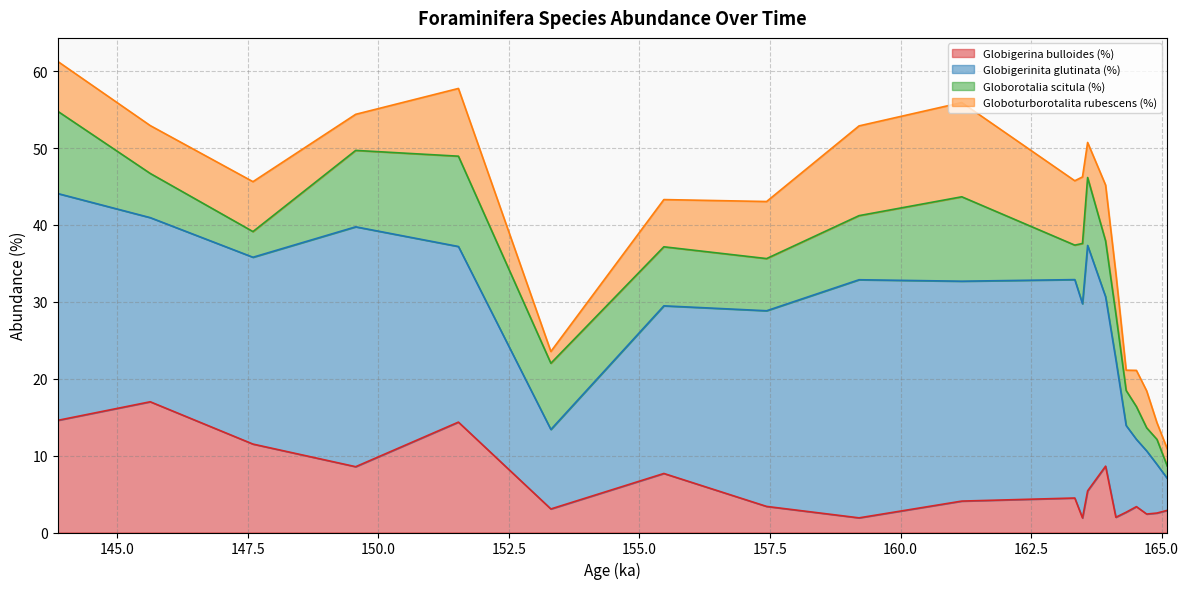

At 149.5656, list the series in order from smallest to largest.

Globoturborotalita rubescens (%), Globigerina bulloides (%), Globorotalia scitula (%), Globigerinita glutinata (%)